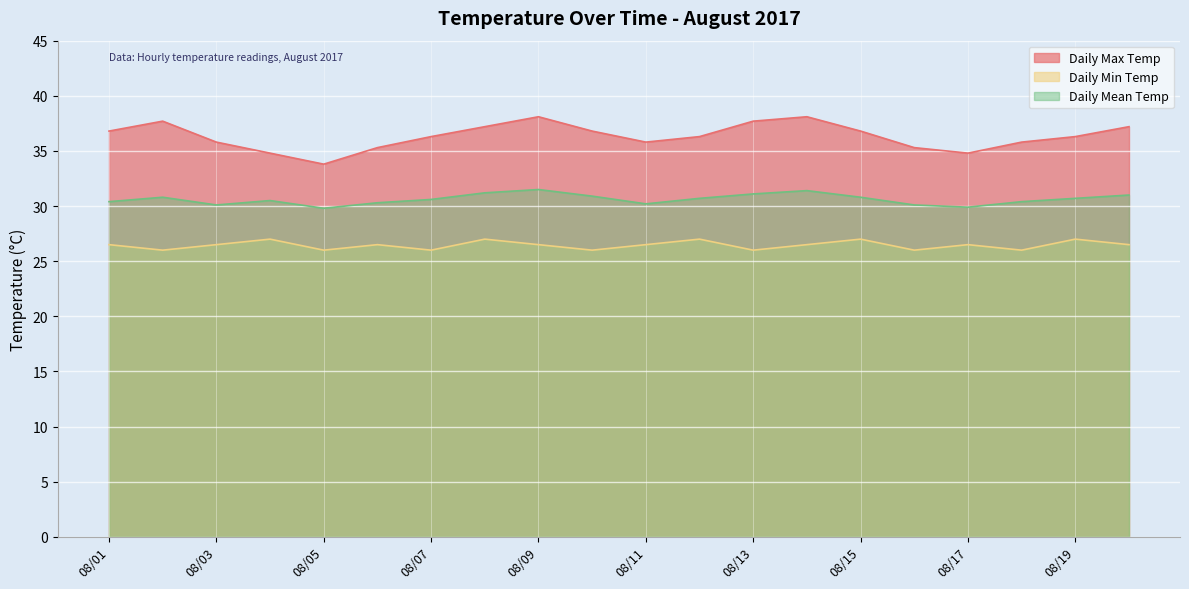

True or false: Daily Min Temp and Daily Max Temp intersect in this chart.

False